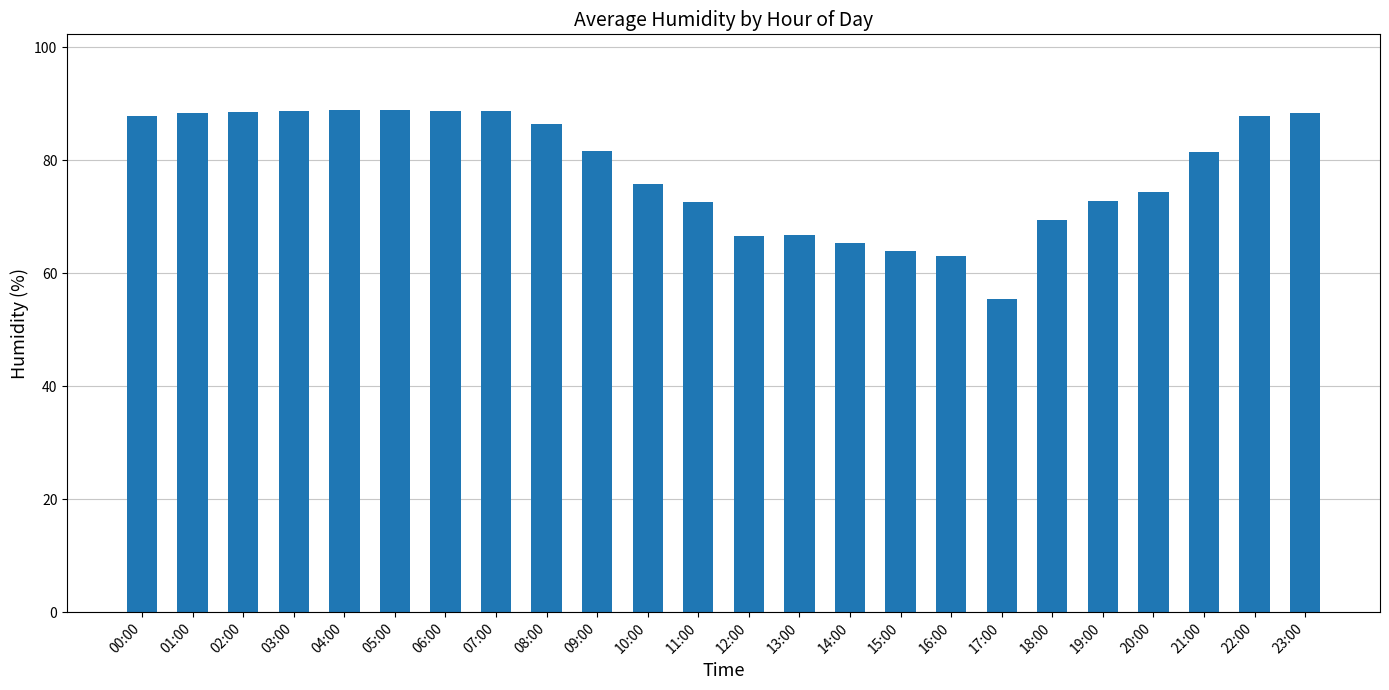

Is it true that the value at 11:00 is 114.8?

False